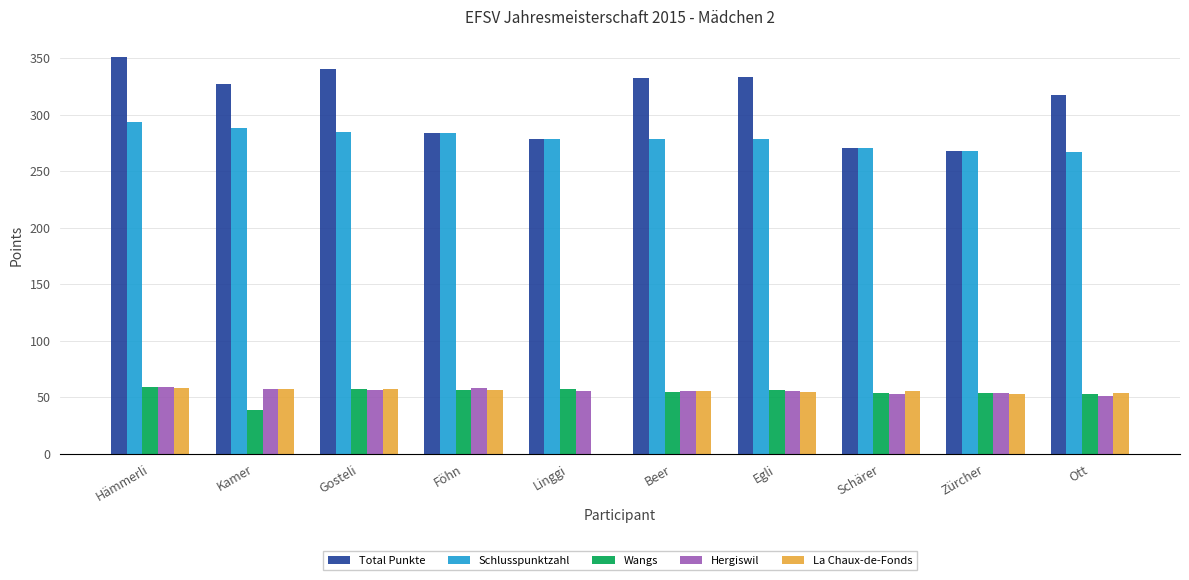

Which series has the largest total across all categories?

Total Punkte